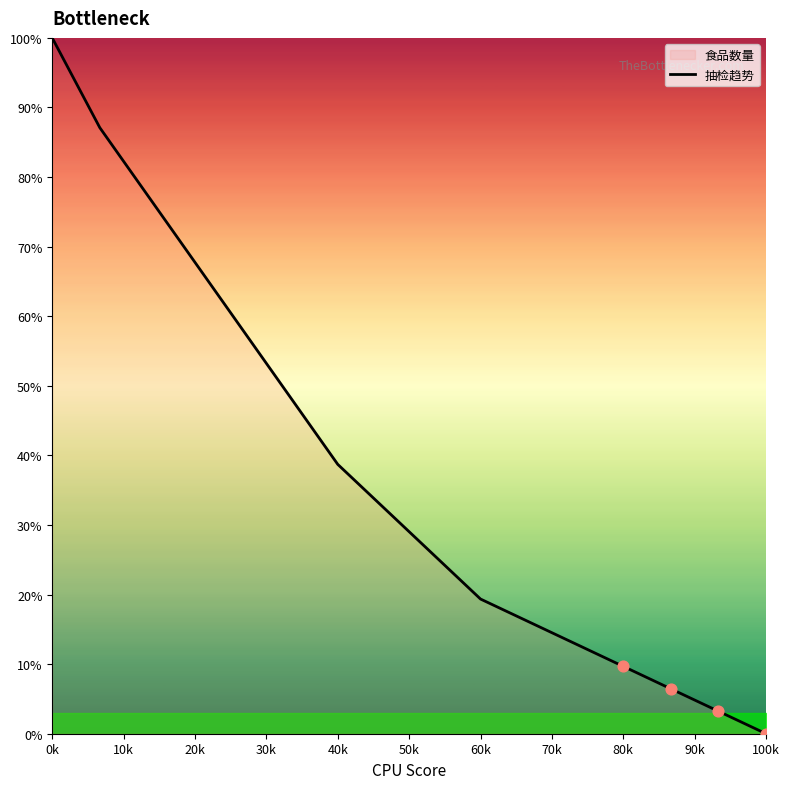

What is the change in value from 40k to 80k?

-29.0